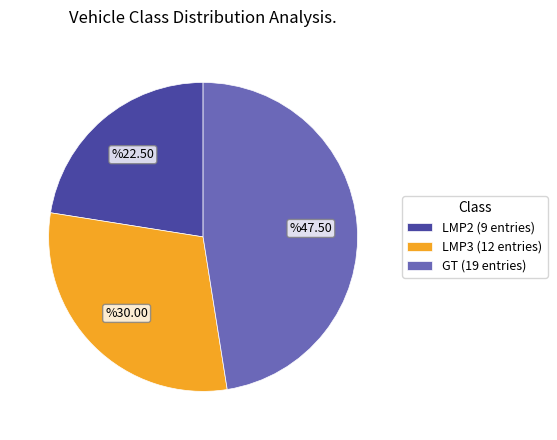

Which slice is the largest?

GT